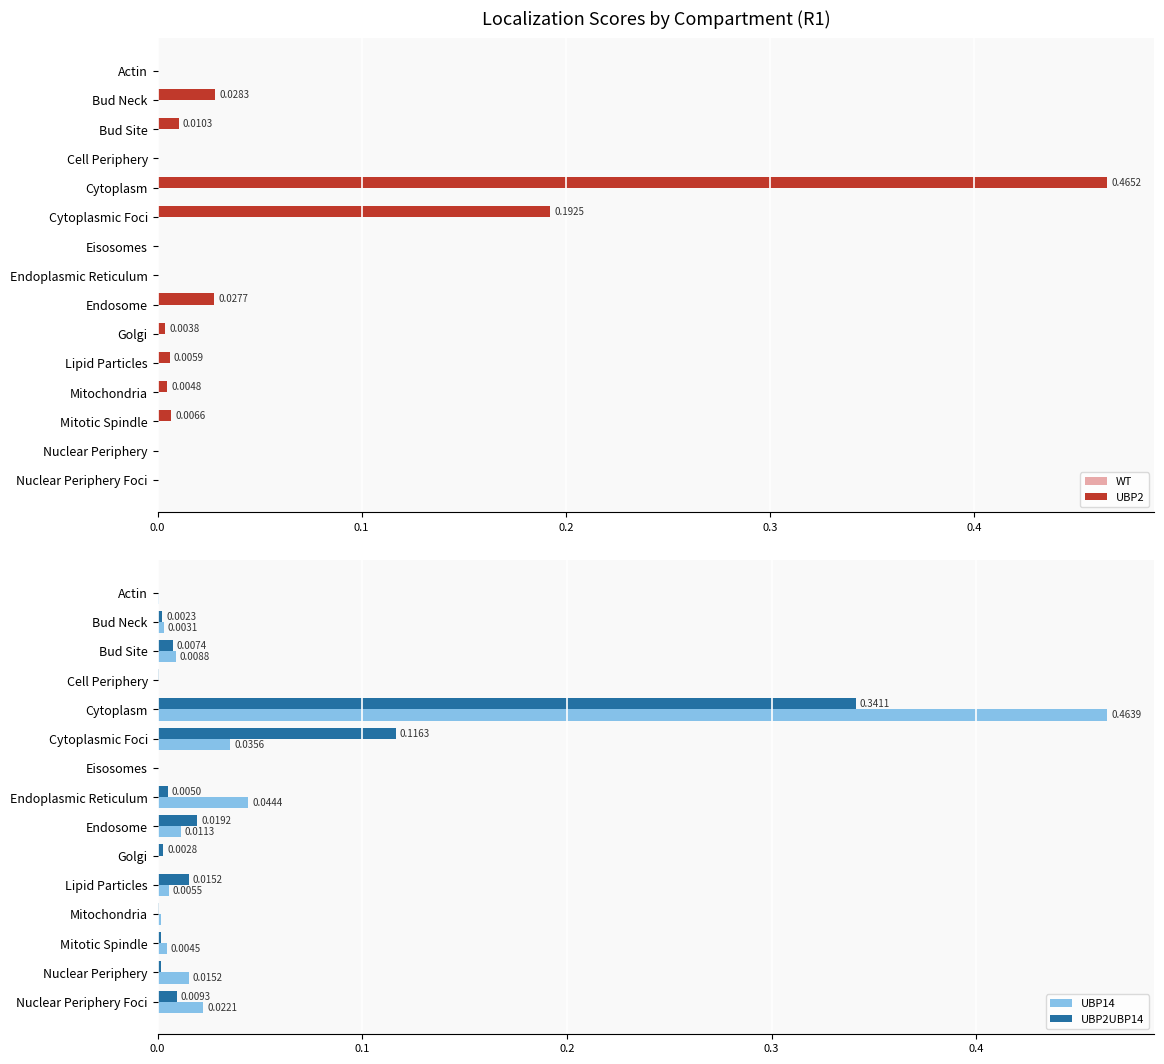

At which label does UBP2 reach its peak?

Cytoplasm